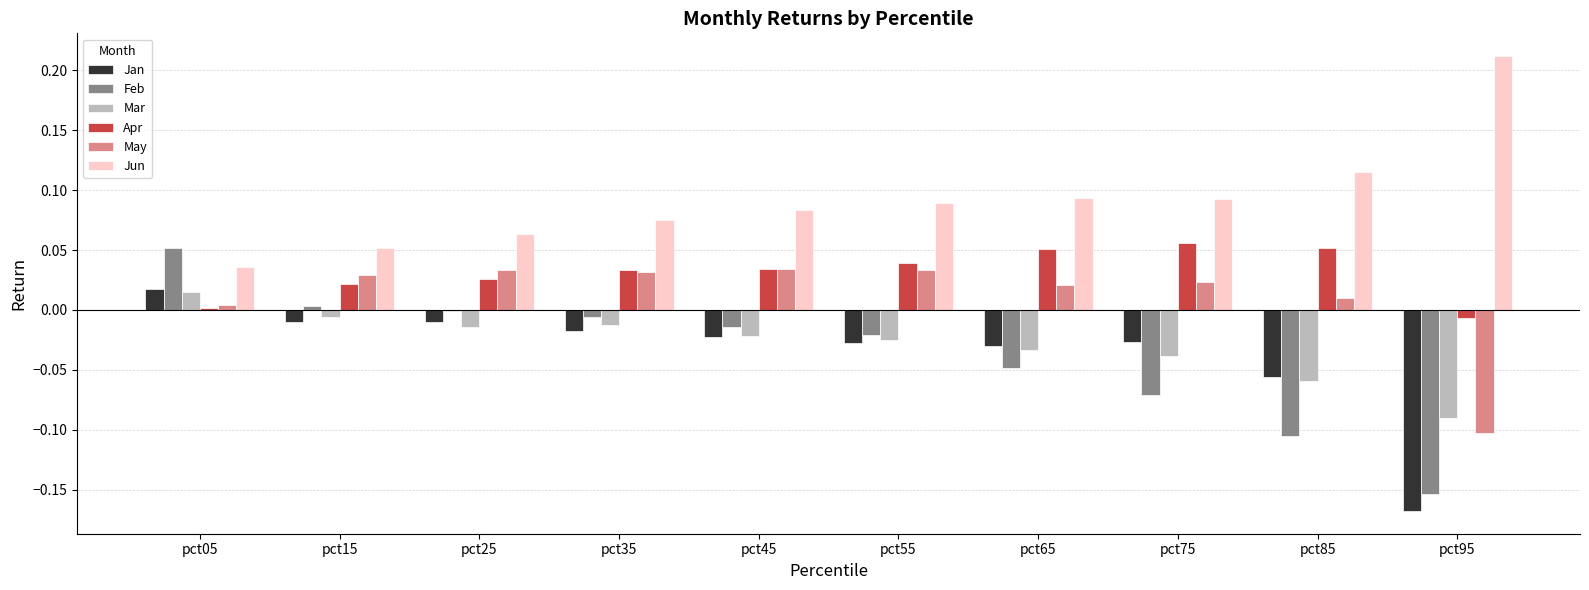

Which series changed the most between pct05 and pct85?

Feb